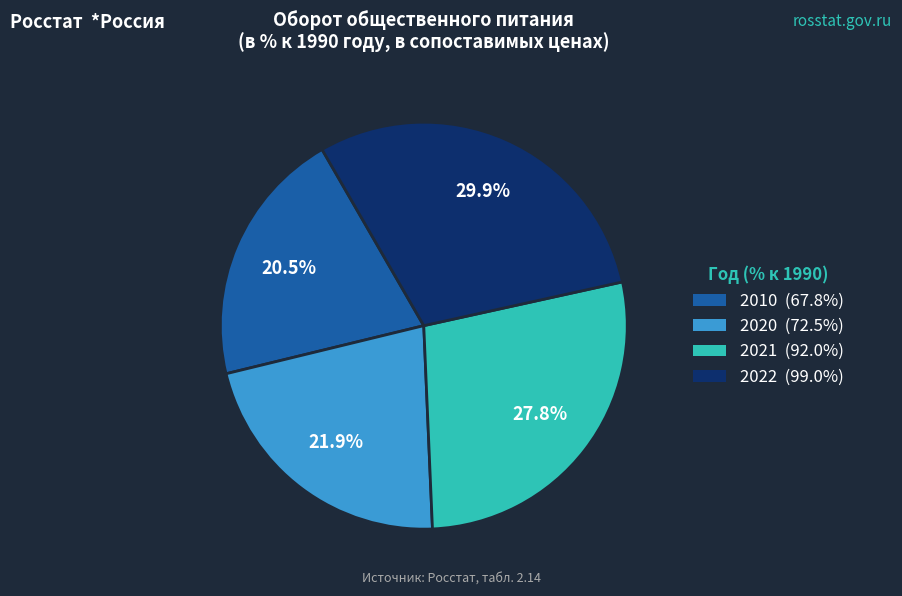

Which has a higher value, 2020 or 2022?

2022